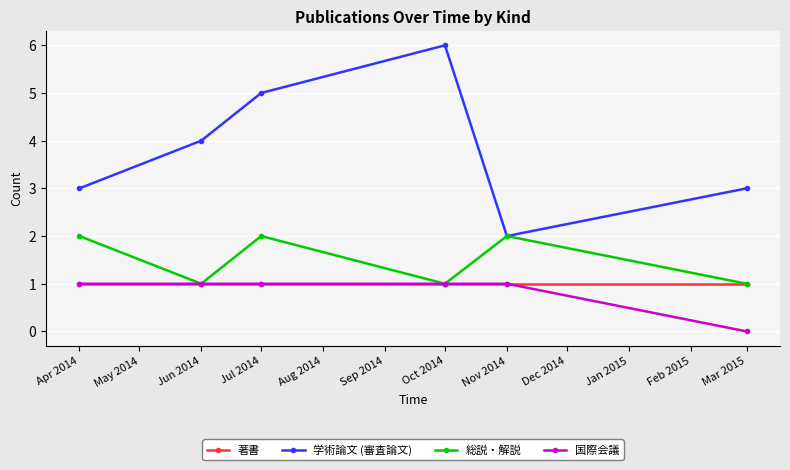

True or false: 学術論文 (審査論文) and 国際会議 cross at least once.

False